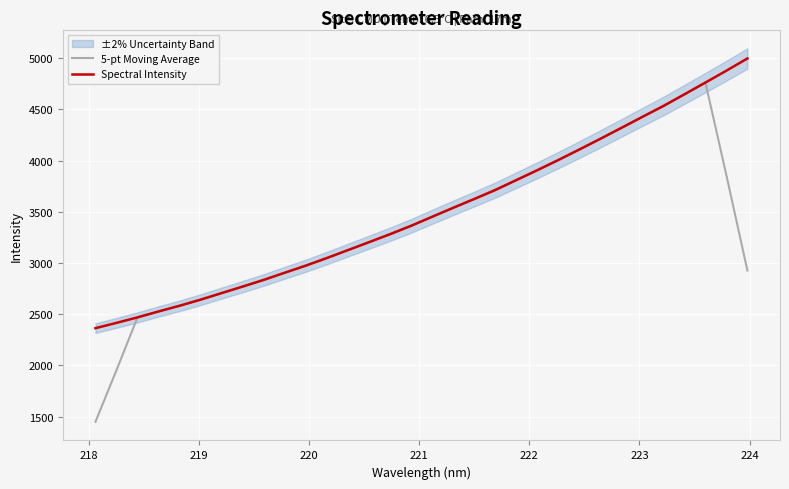

What is the lowest value of the Spectral Intensity series?

2364.1